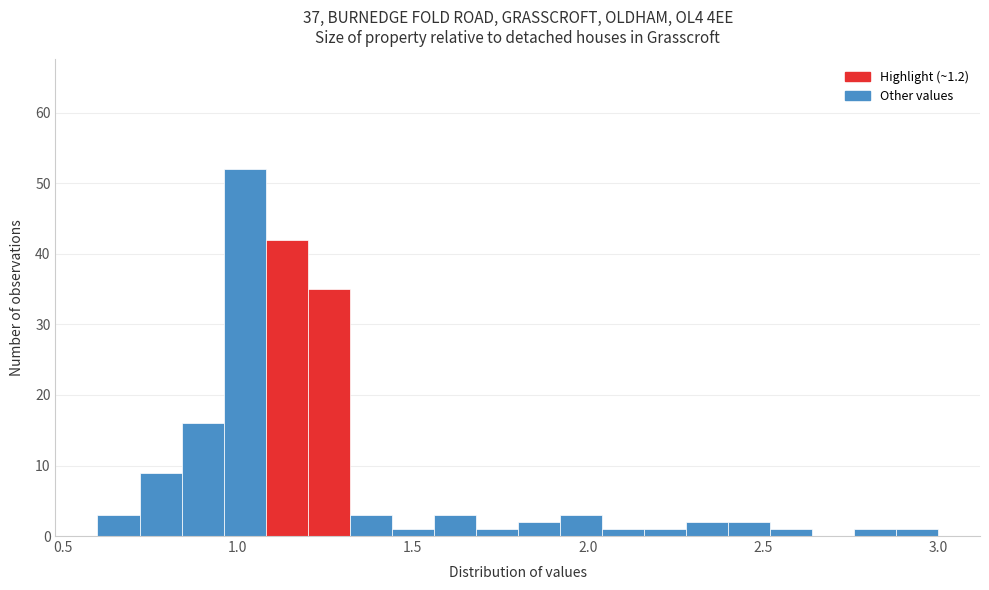

Read against the x-axis, roughly where is the centre of the tallest bar?

1.00